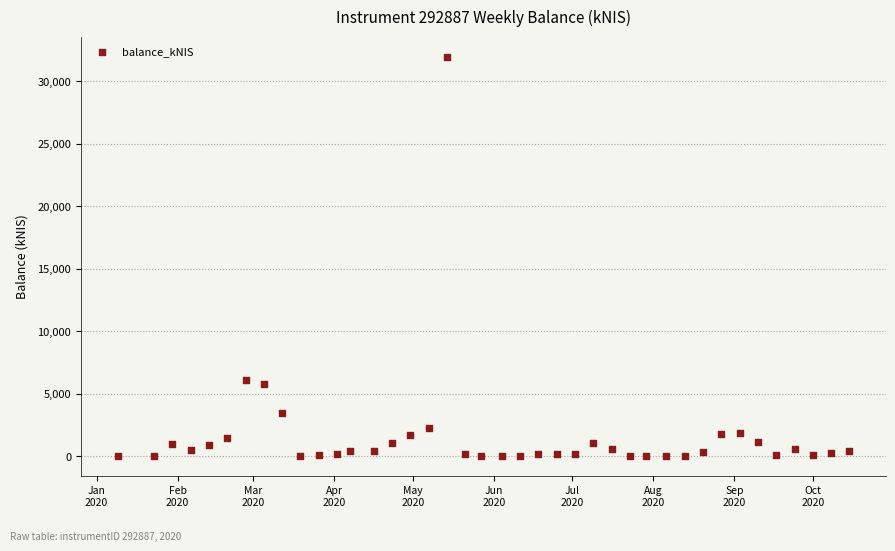

What is the range of Y values (max minus min)?

31976.5